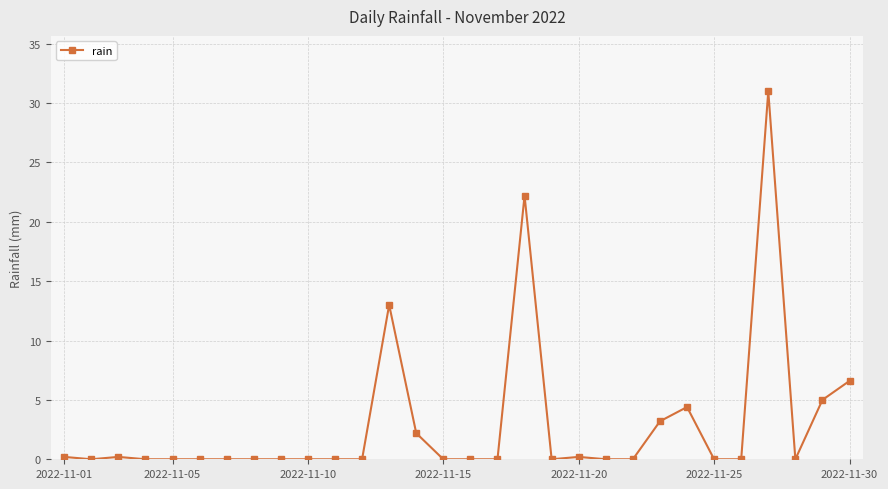

True or false: there are more than 0 points higher than both neighbors.

True